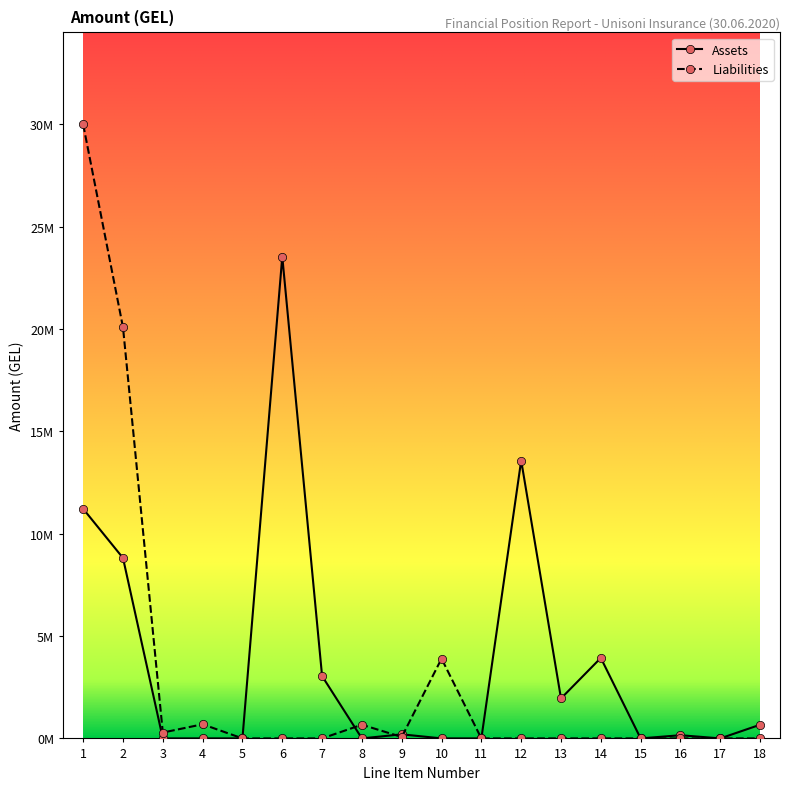

What are all the series names shown in the legend?

Assets, Liabilities